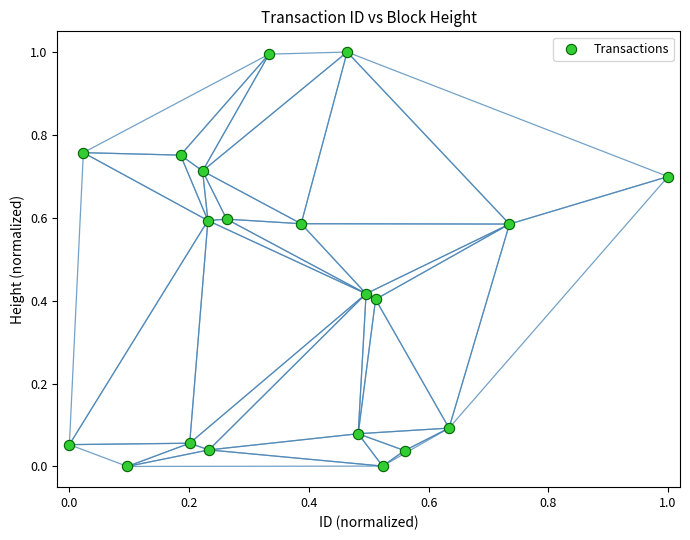

What is the range of Y values (max minus min)?

1.0